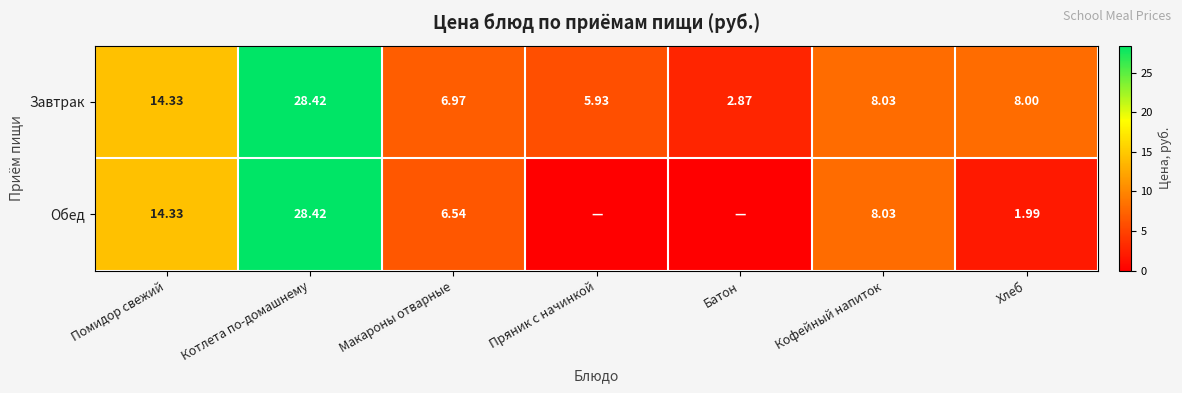

Which category has the highest value in the Завтрак series?

Котлета по-домашнему